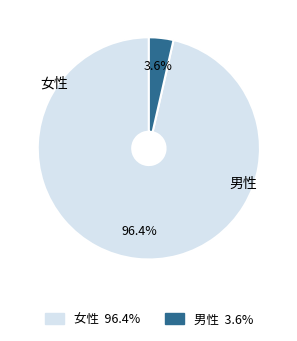

True or false: 女性 accounts for 83% of the total.

False